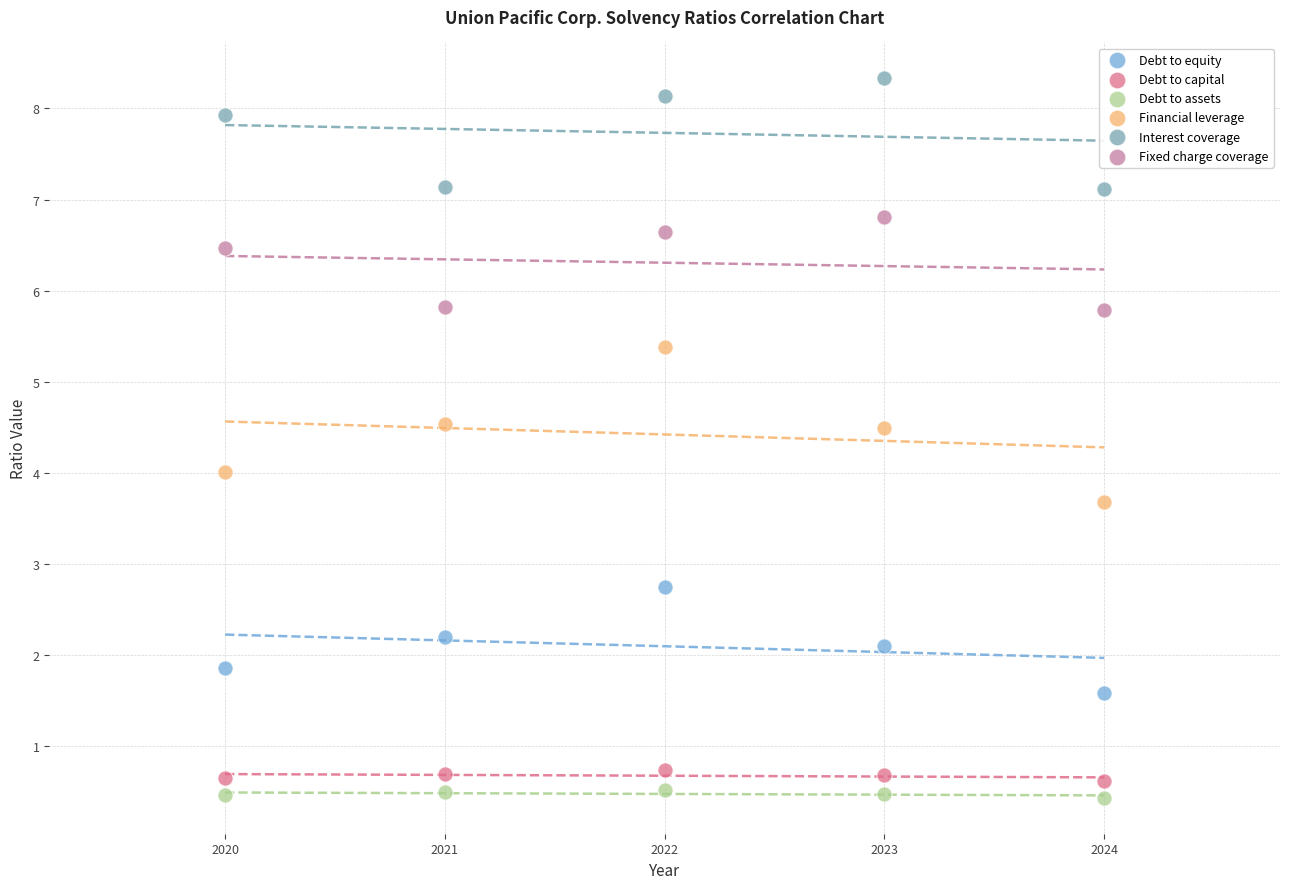

Which series contains the lowest Y value?

Debt to assets